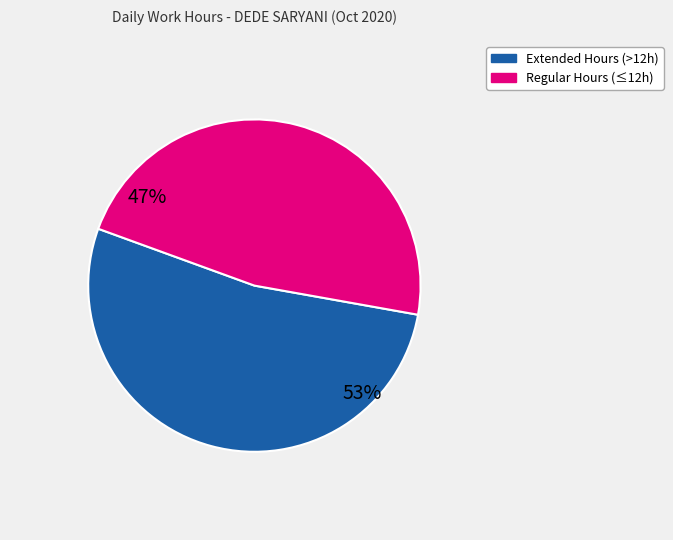

Does any single category account for the majority?

Yes